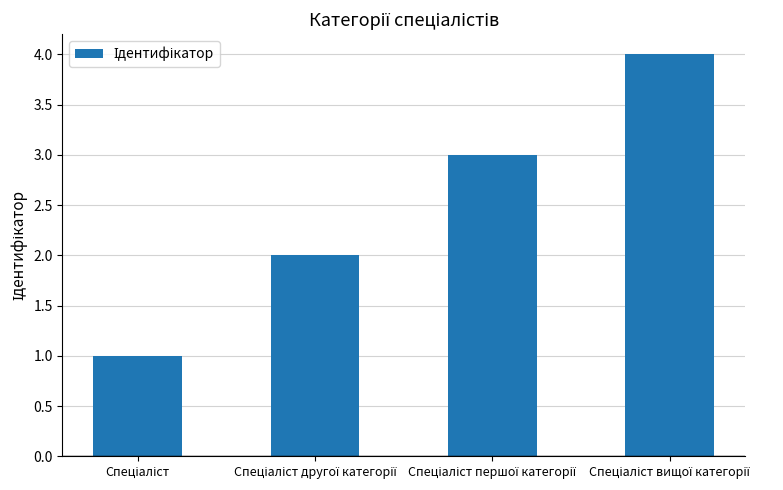

What is the greatest value displayed?

4